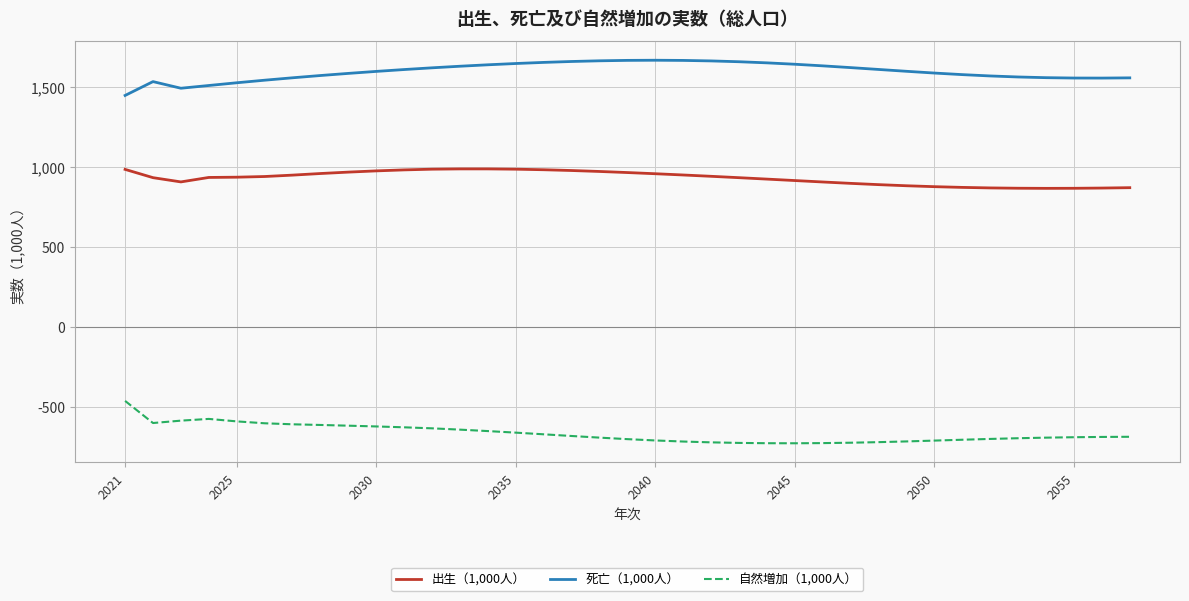

What is the maximum value shown in the chart?

1665.5